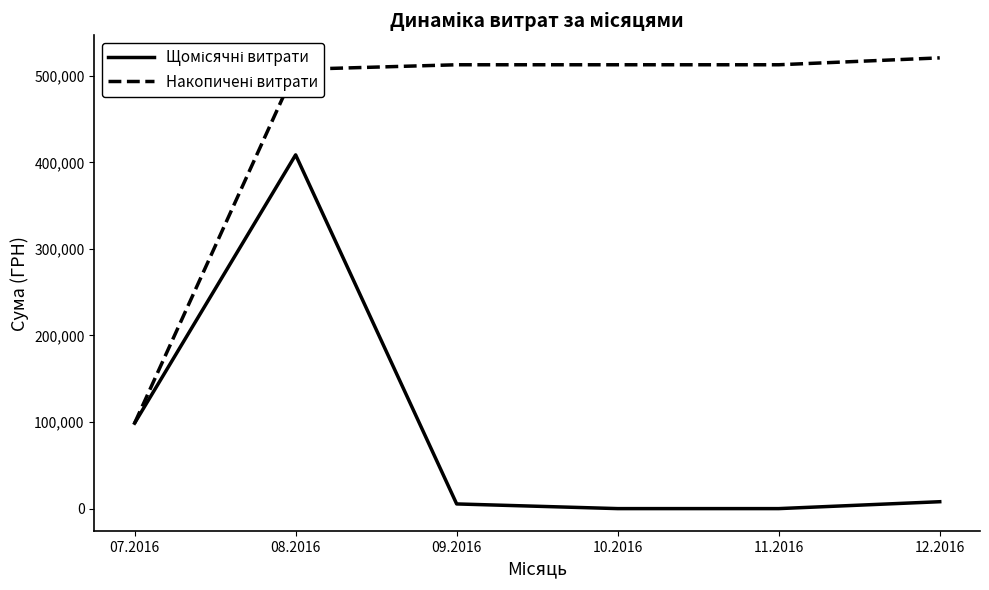

What is the spread (max minus min) of values at 11.2016?

512708.1